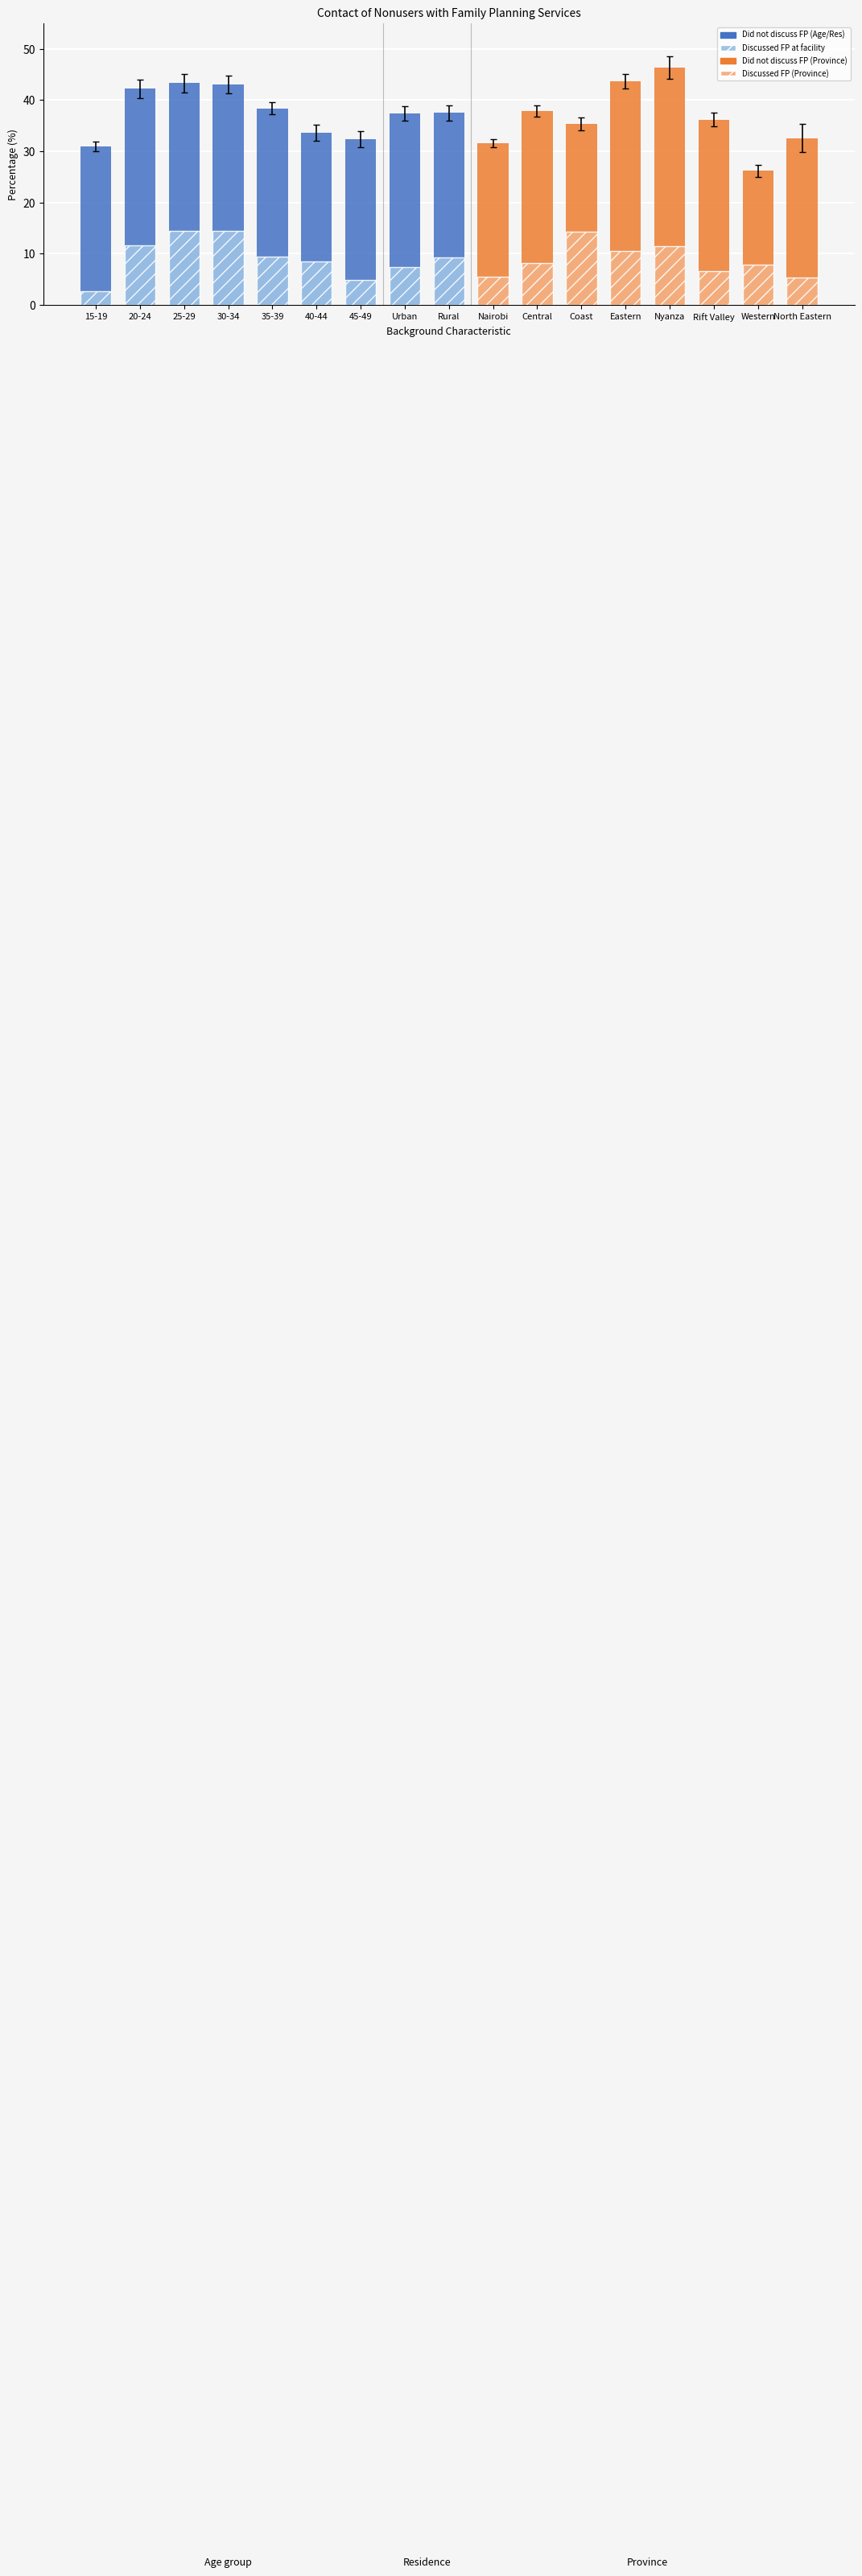

How many data points does each series have?

17